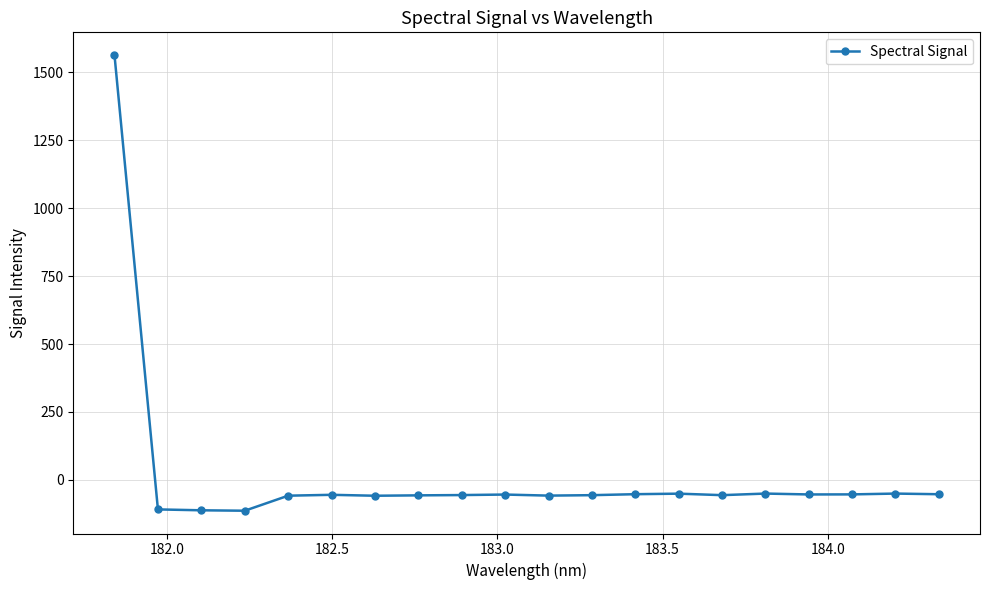

How many values are below -54?

11